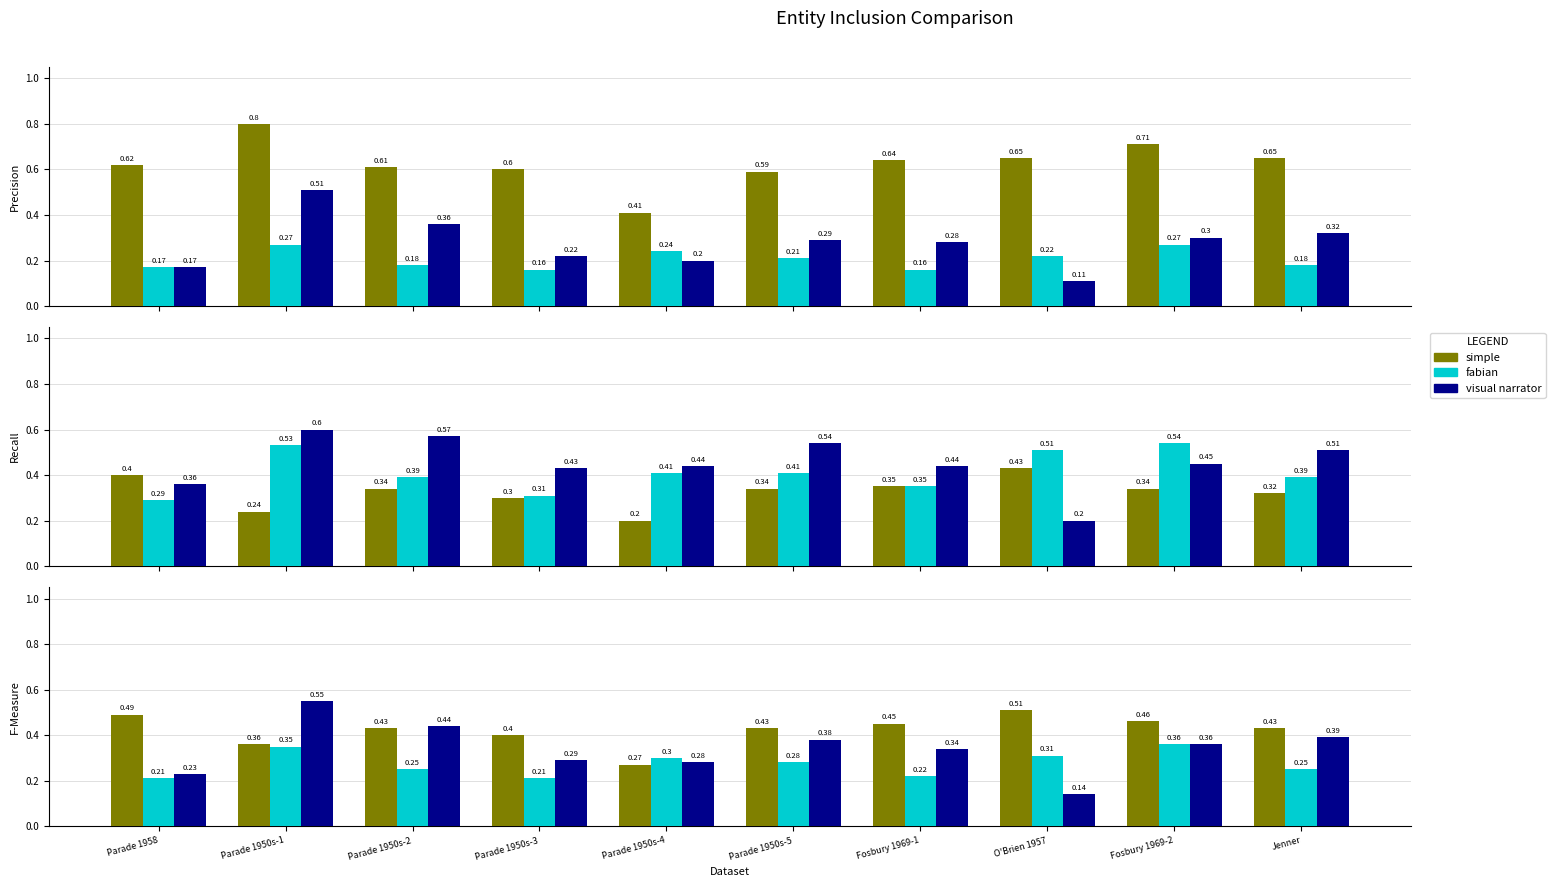

Rank the series by their average value, from highest to lowest.

simple, visual narrator, fabian